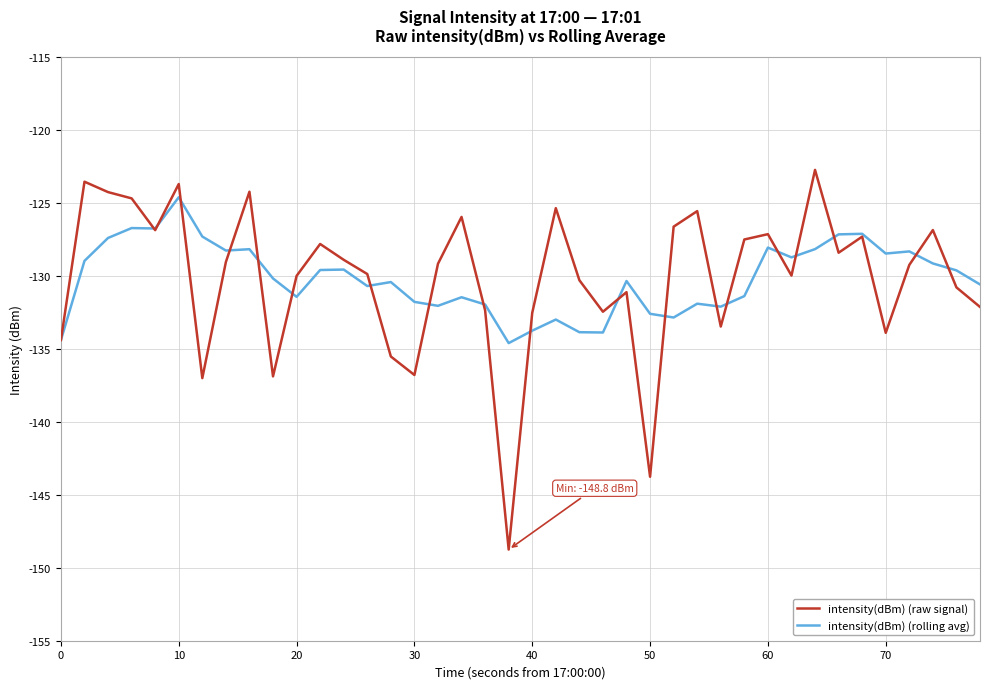

What is the greatest value displayed?

-122.7